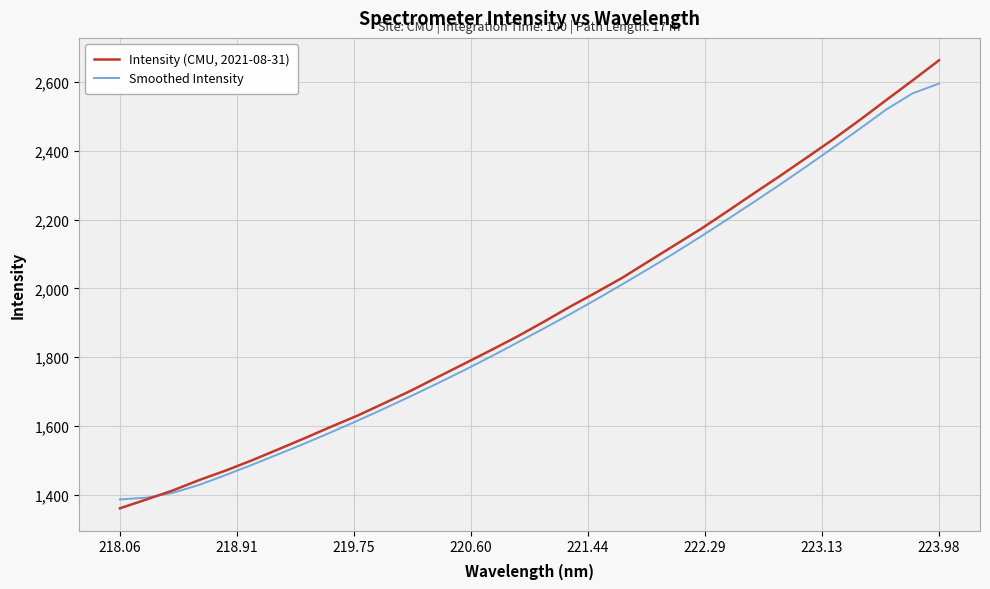

Which series has the largest range (max minus min)?

Intensity (CMU, 2021-08-31)